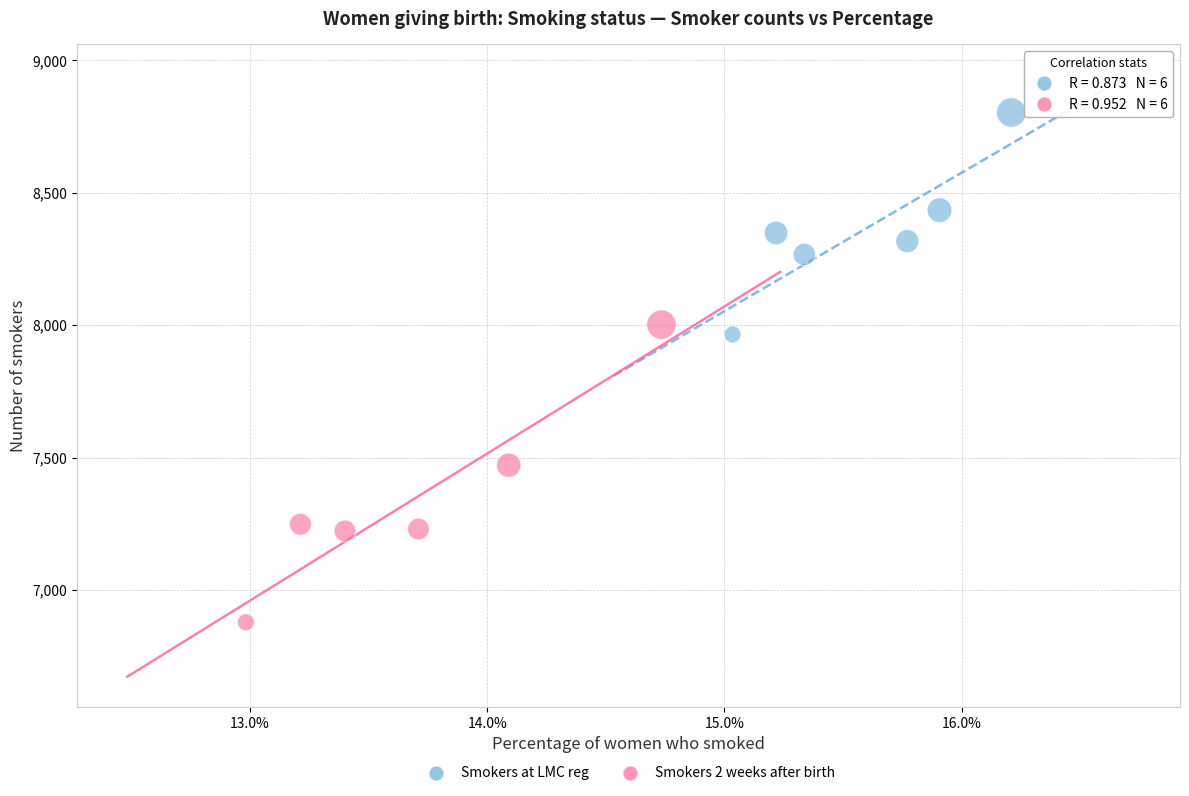

What are all the series names shown in the legend?

Smokers at LMC reg, Smokers 2 weeks after birth